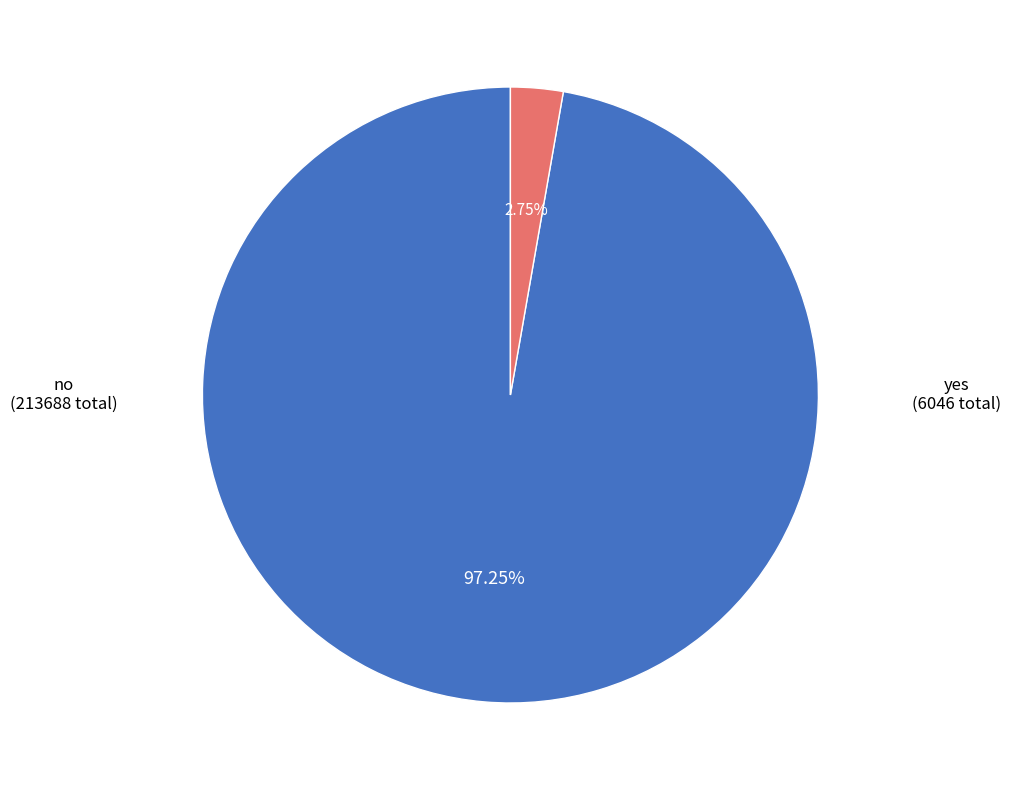

What is the smallest slice in the pie chart?

yes